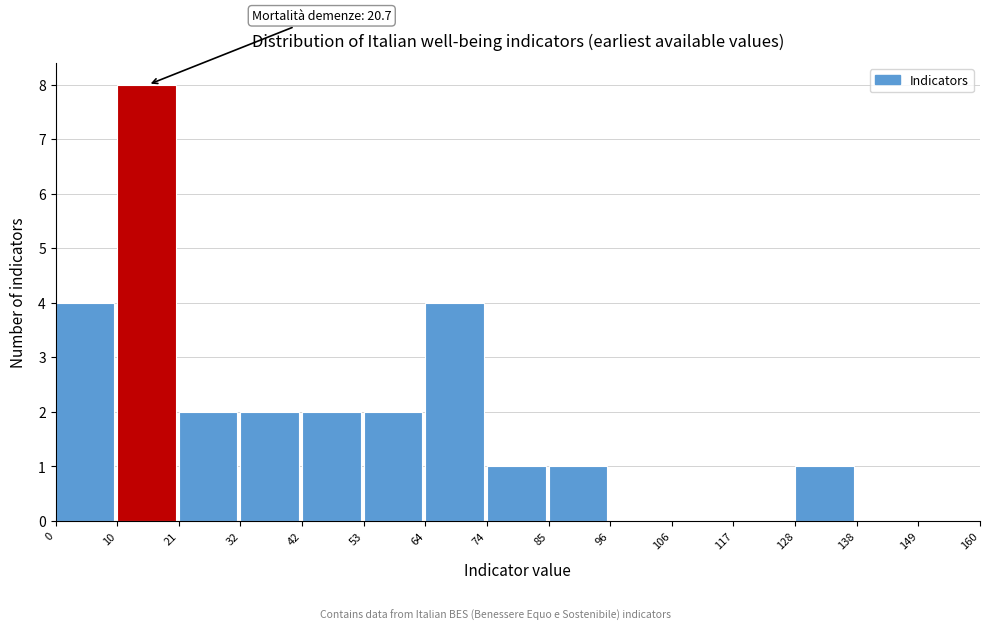

Which range on the x-axis has the tallest bar?

10 to 21